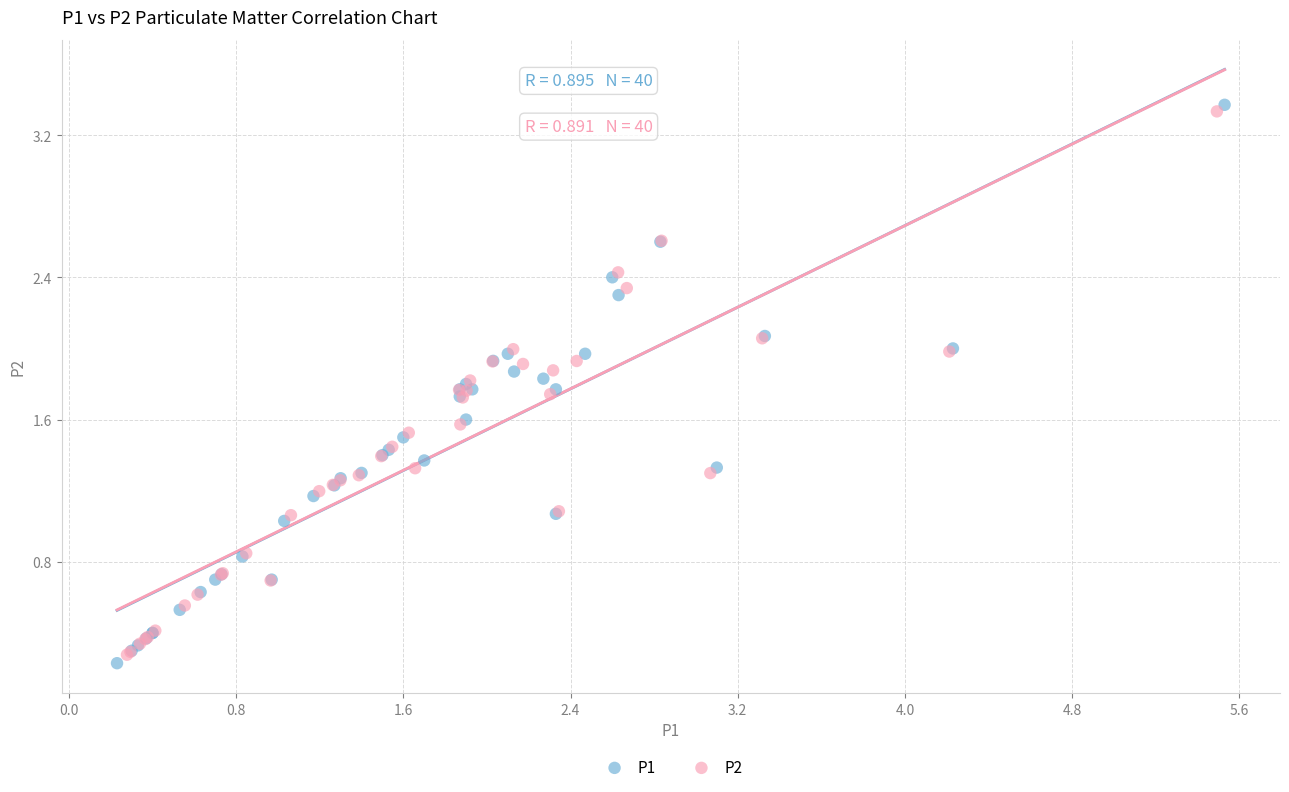

Which series has the widest spread of Y values?

P1